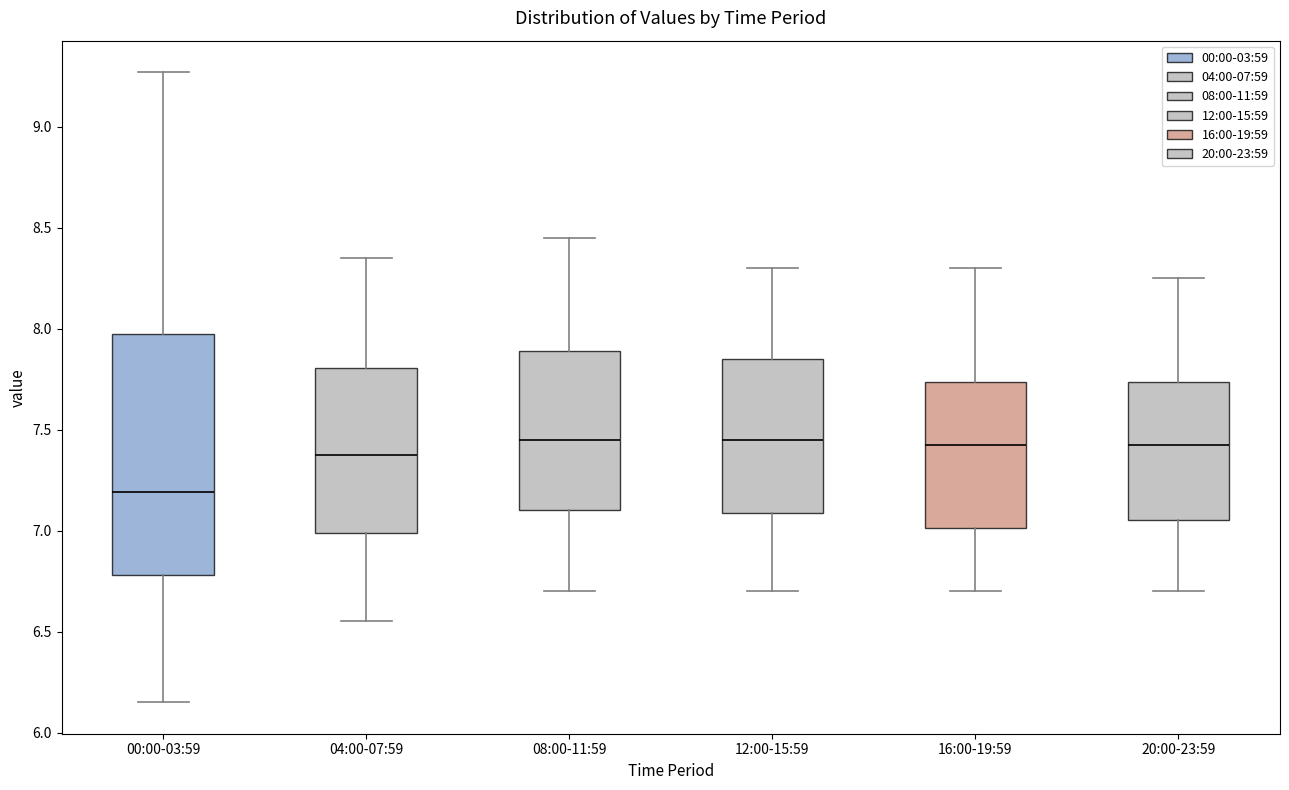

Comparing the boxes themselves (not the whiskers), which one is the tallest?

00:00-03:59